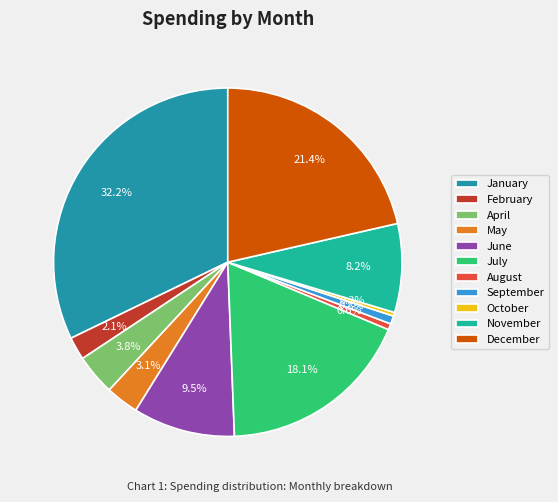

Which has a higher value, September or April?

April